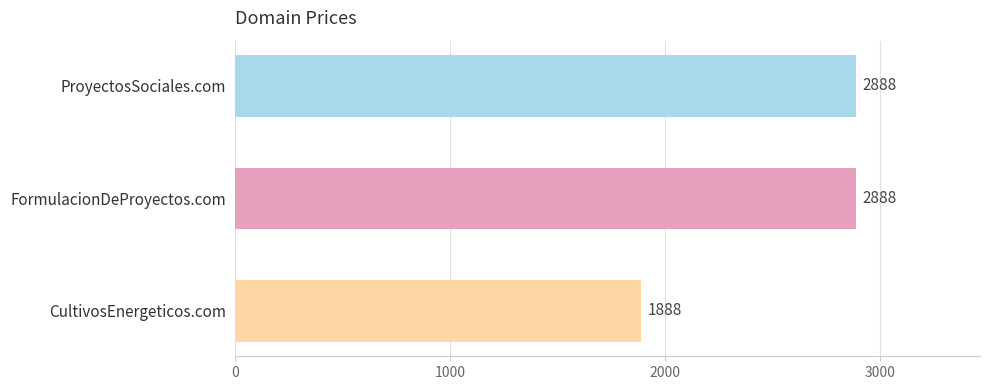

The chart shows a value of 3282 at CultivosEnergeticos.com. True or false?

False